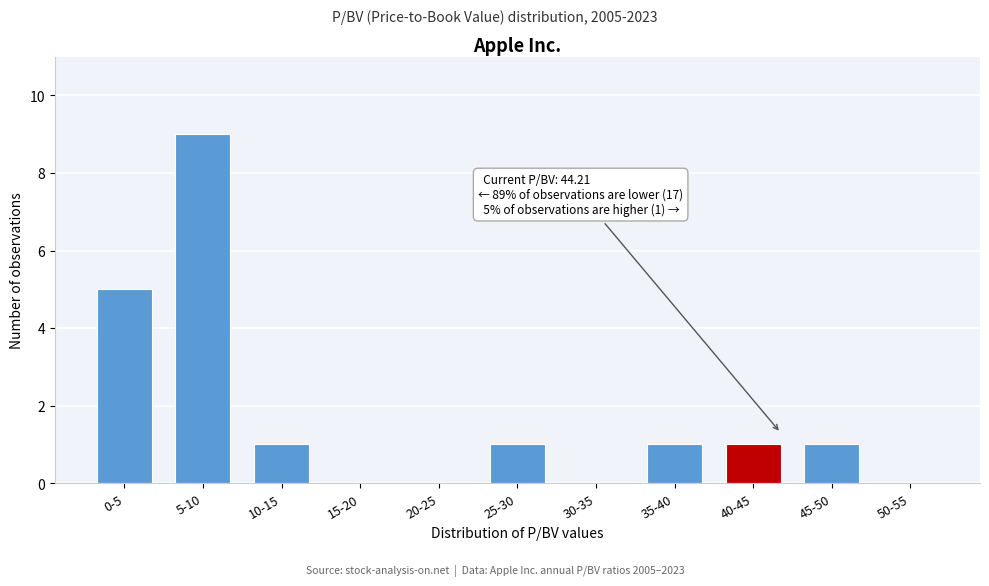

Reading left to right, transcribe all the data shown in this chart.

0-5=5	5-10=9	10-15=1	15-20=0	20-25=0	25-30=1	30-35=0	35-40=1	40-45=1	45-50=1	50-55=0